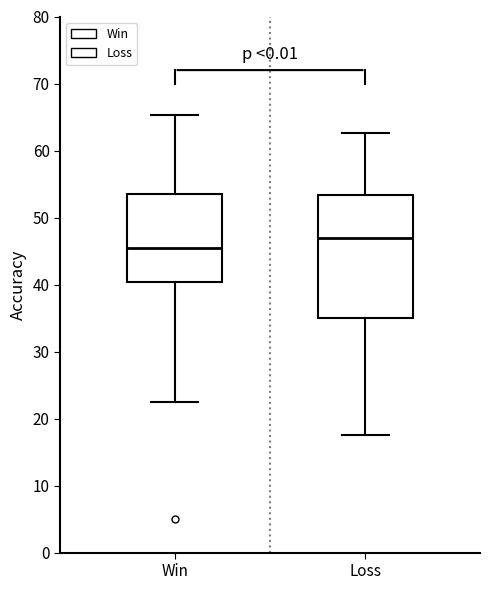

Reading left to right, transcribe this box plot: for each box, give where its median line is, the range the box spans, and where its two whiskers end, as read against the y-axis. The values are not printed on the chart, so give them approximately, as read against the axis.

Win: median 46, box 40 to 53, whiskers 22 to 65
Loss: median 47, box 35 to 53, whiskers 18 to 63